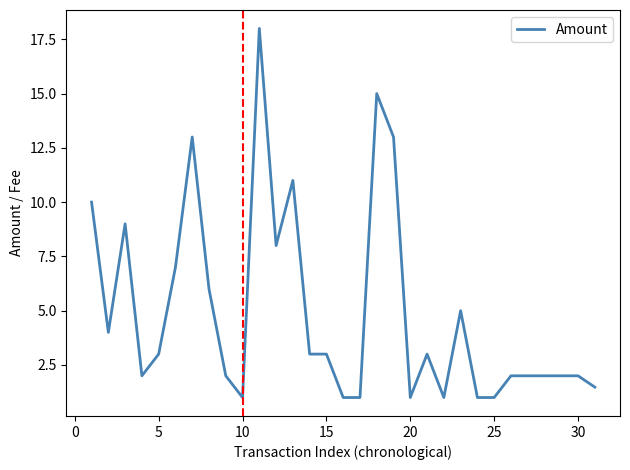

What is the smallest value displayed?

1.0